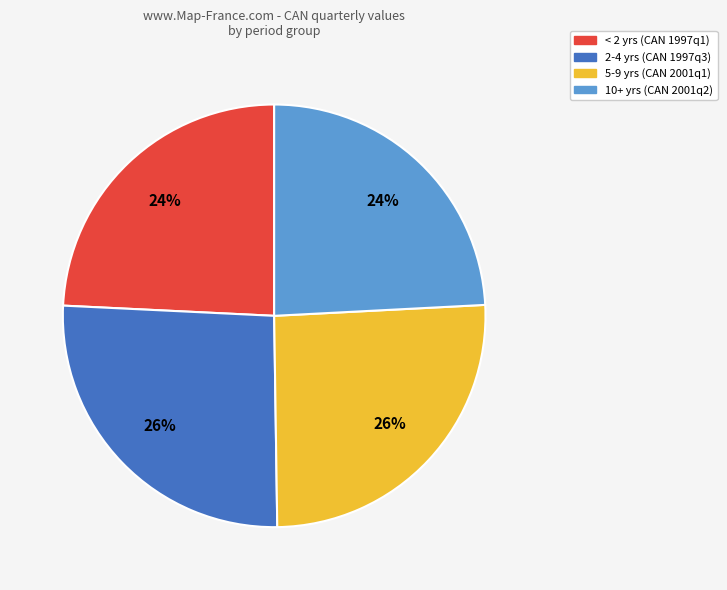

To the nearest percent, what is the combined percentage of 5-9 yrs (CAN 2001q1) and 10+ yrs (CAN 2001q2)?

50%